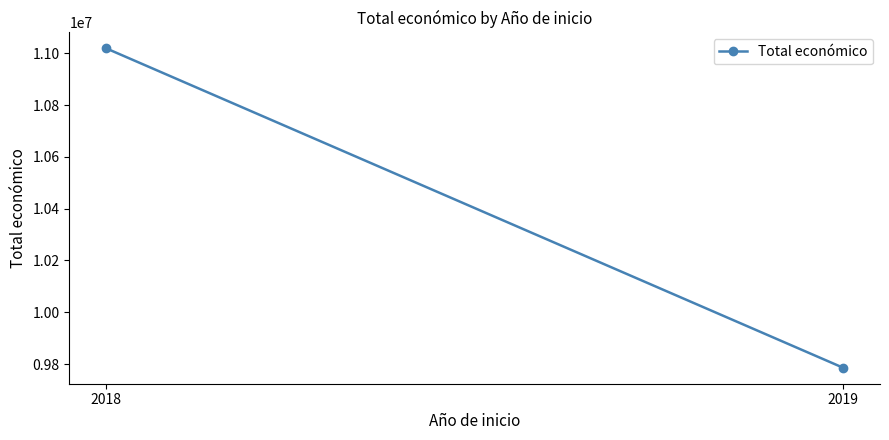

Count the number of data series in this chart.

1